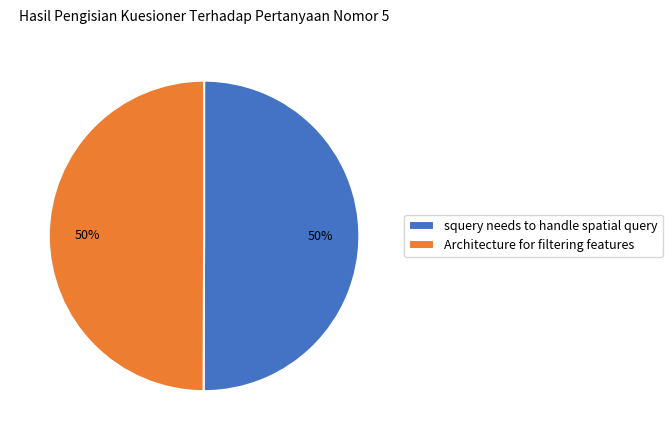

The squery needs to handle spatial query slice represents 50% of the pie. True or false?

True